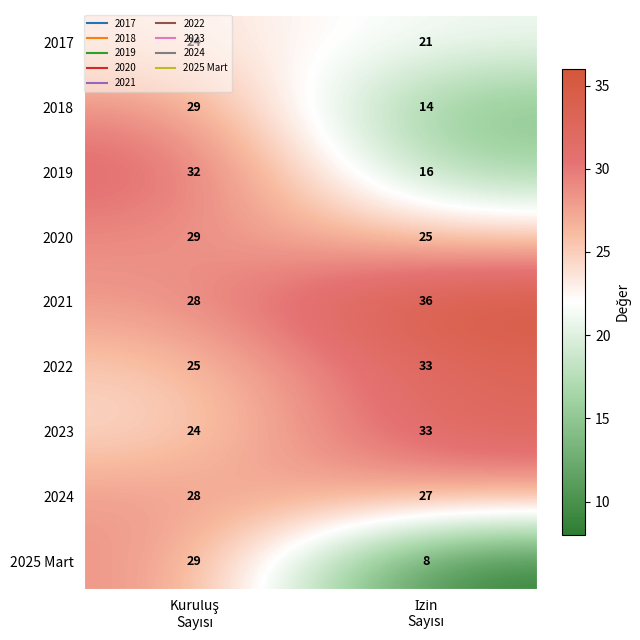

Count the number of categories in the chart.

2